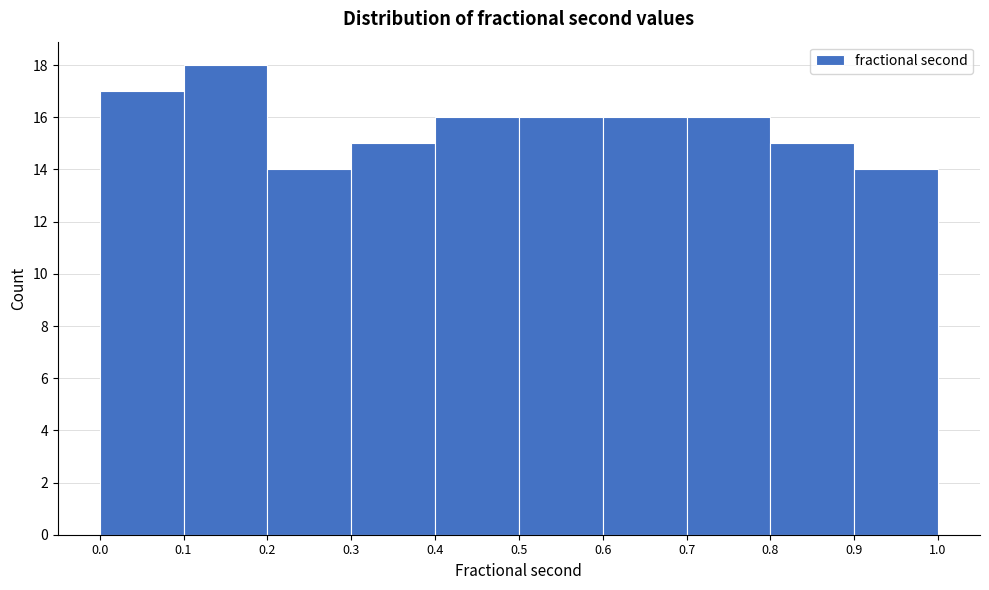

Which range on the x-axis has the tallest bar?

0.1 to 0.2